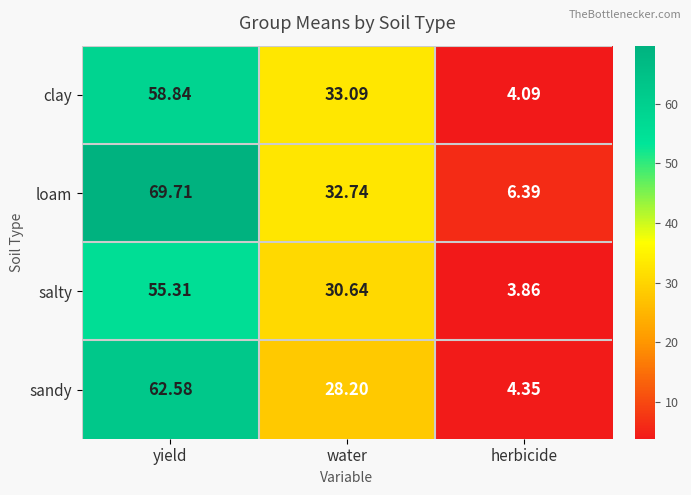

Rank the categories by clay value from highest to lowest.

yield, water, herbicide